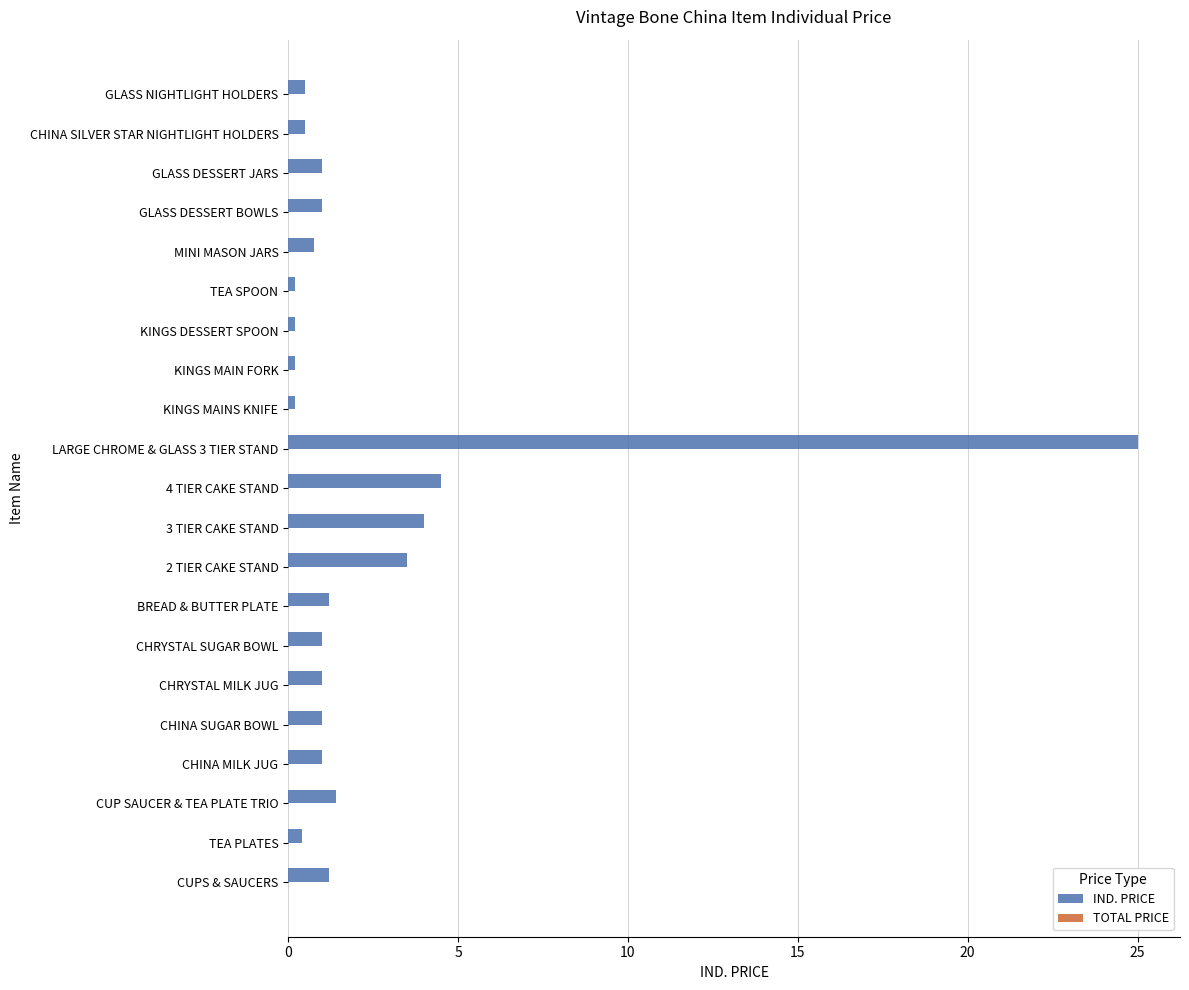

Between KINGS MAINS KNIFE and CUPS & SAUCERS, which is larger?

CUPS & SAUCERS